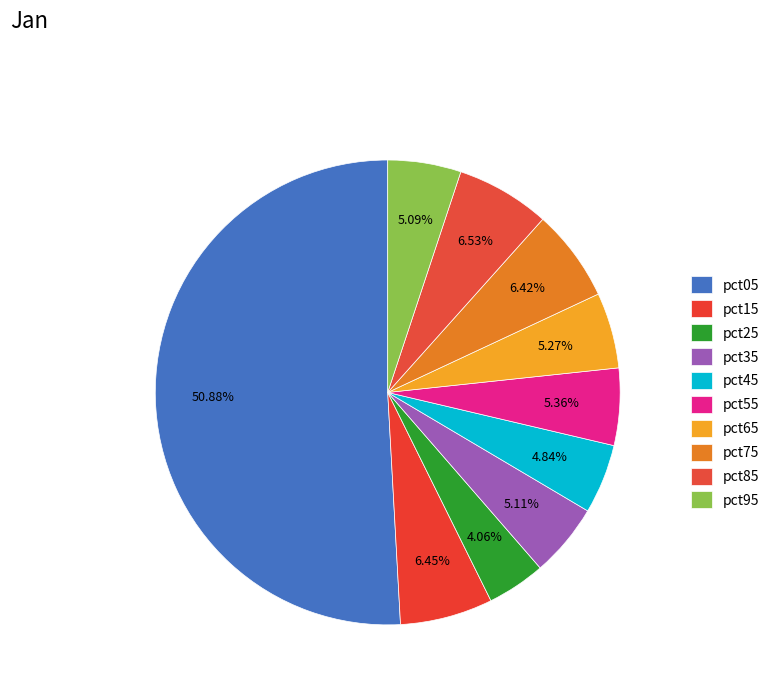

Which slice is the largest?

pct05